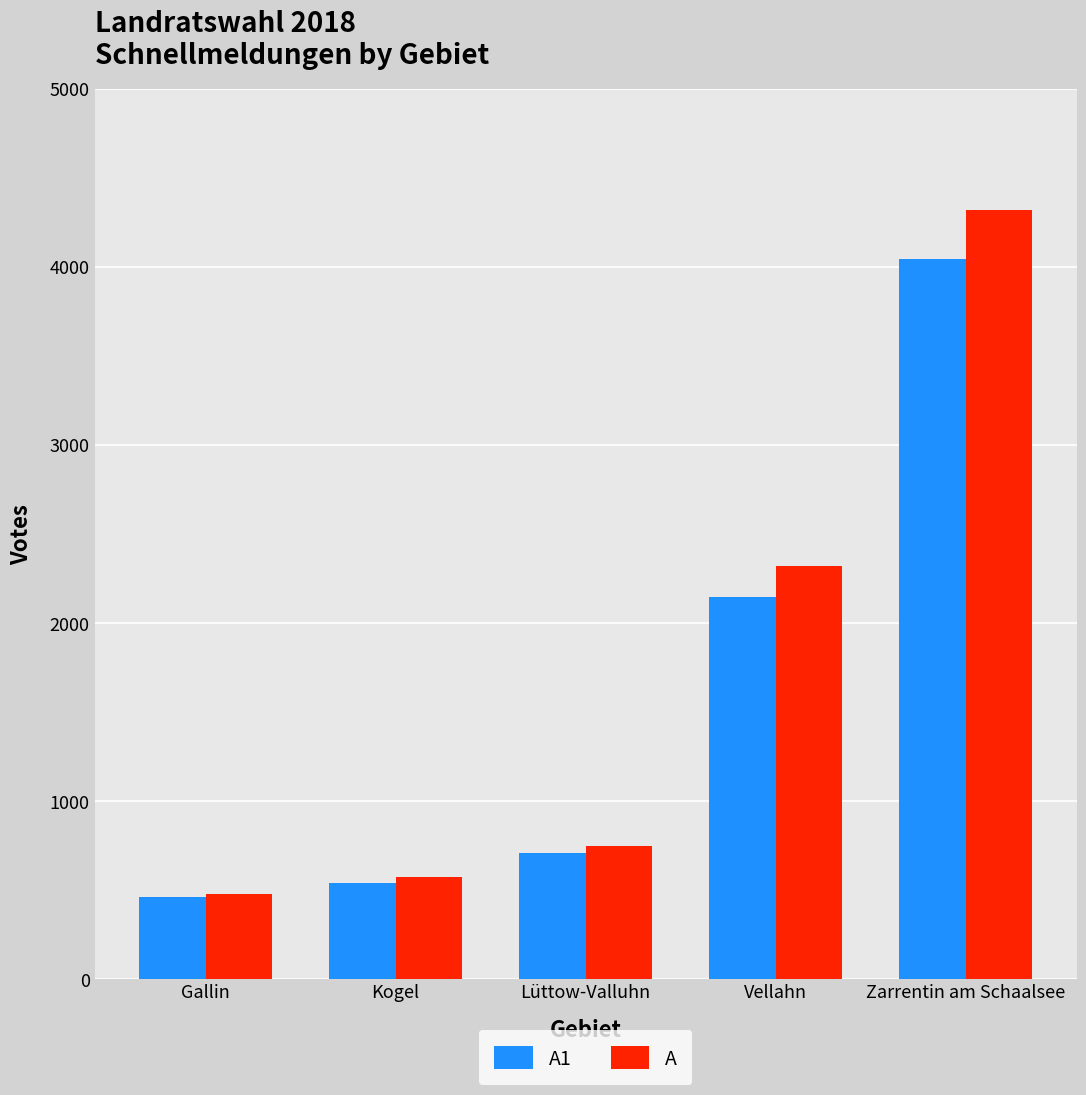

Between Kogel and Zarrentin am Schaalsee, which series saw the biggest shift?

A